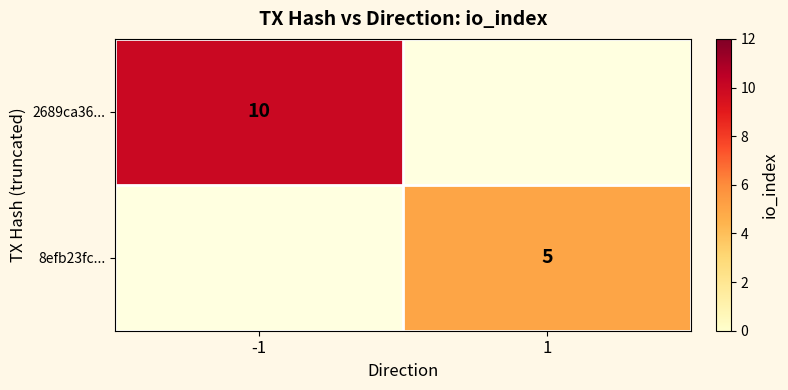

The value of 2689ca36... at -1 is 15. True or false?

False